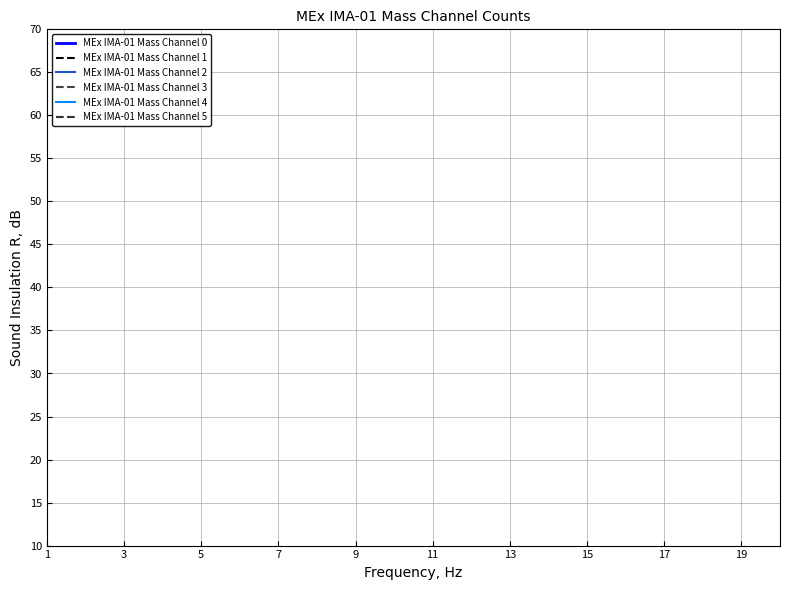

True or false: MEx IMA-01 Mass Channel 2 and MEx IMA-01 Mass Channel 0 intersect in this chart.

False